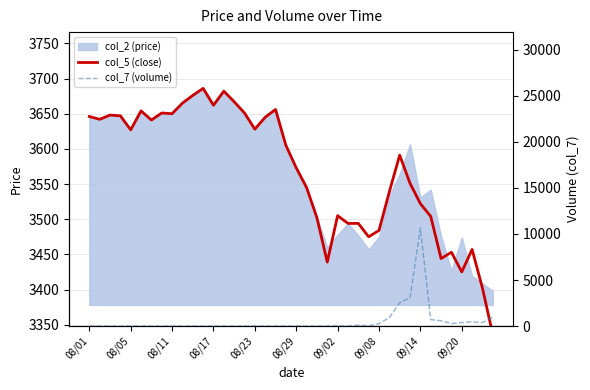

How many times do col_7 (volume) and col_5 (close) cross each other?

2